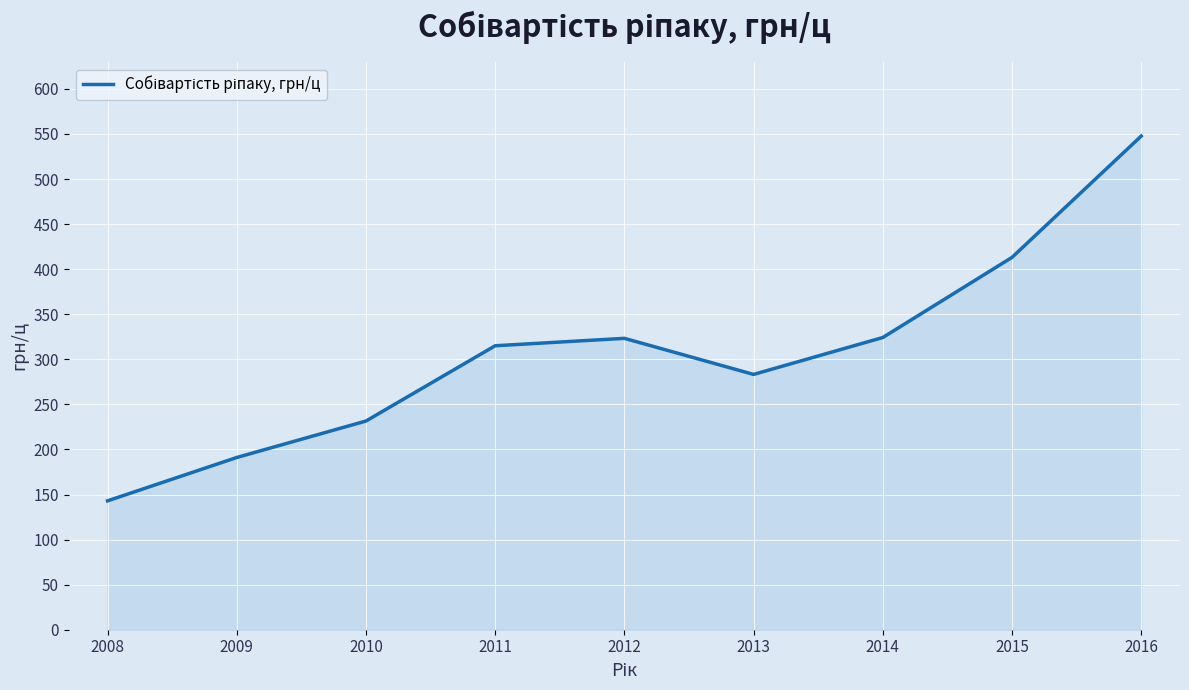

At which category does the data reach its first local valley?

2013